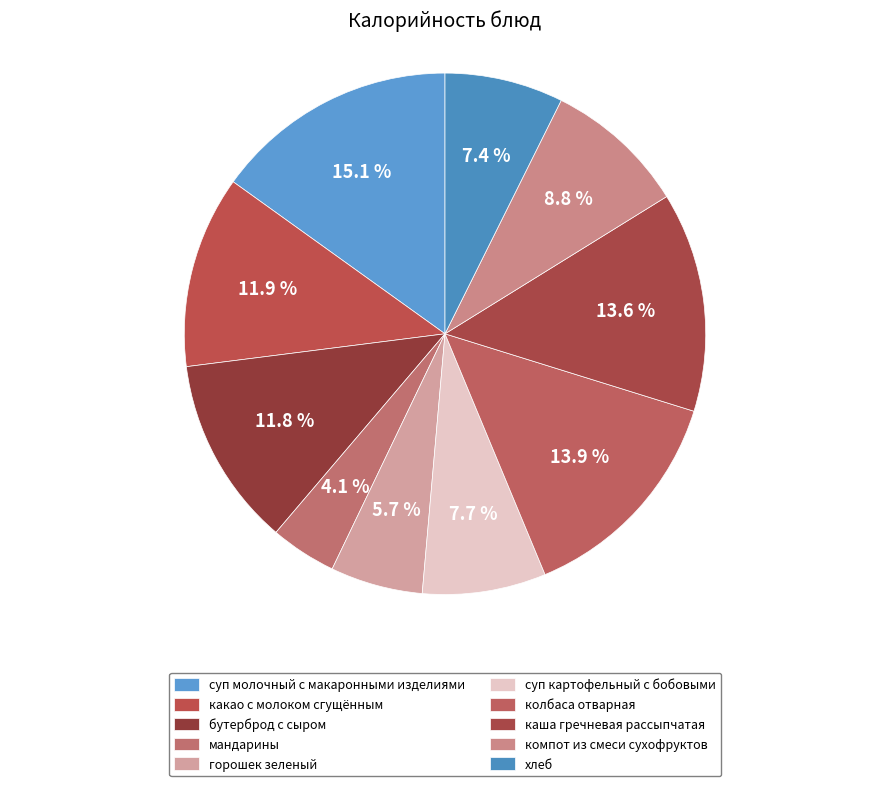

Count the number of slices in the pie.

10